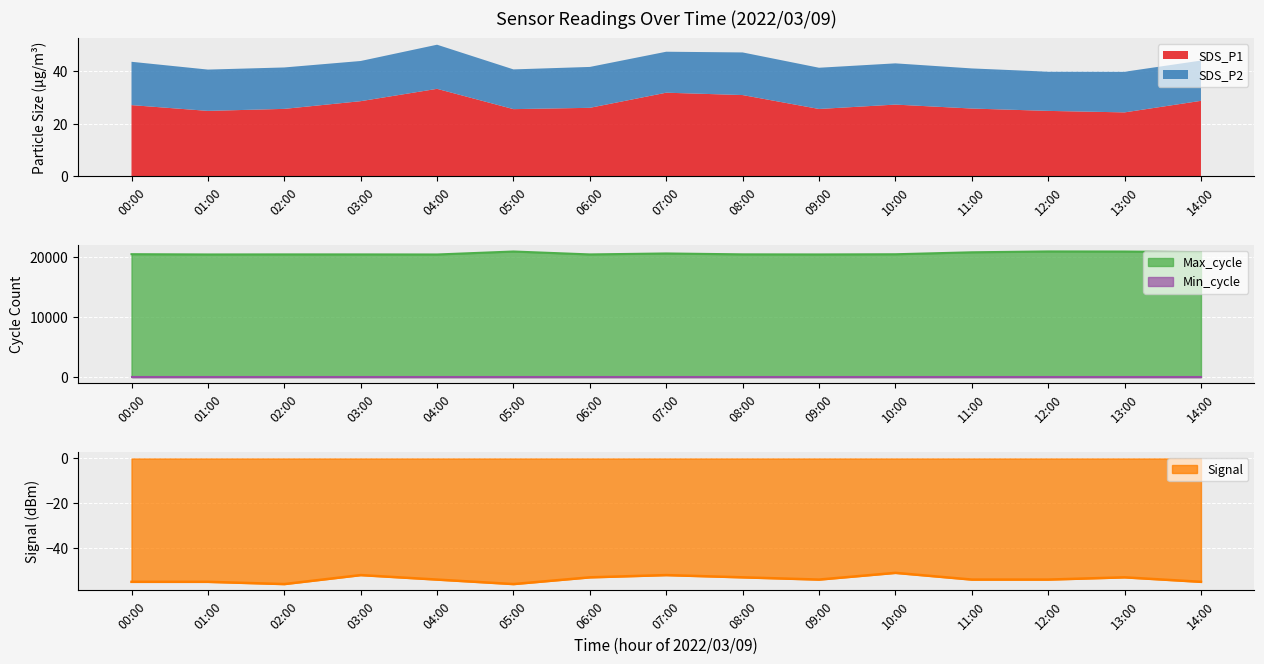

Is it true that SDS_P2 equals 15.1 at 05:00?

True